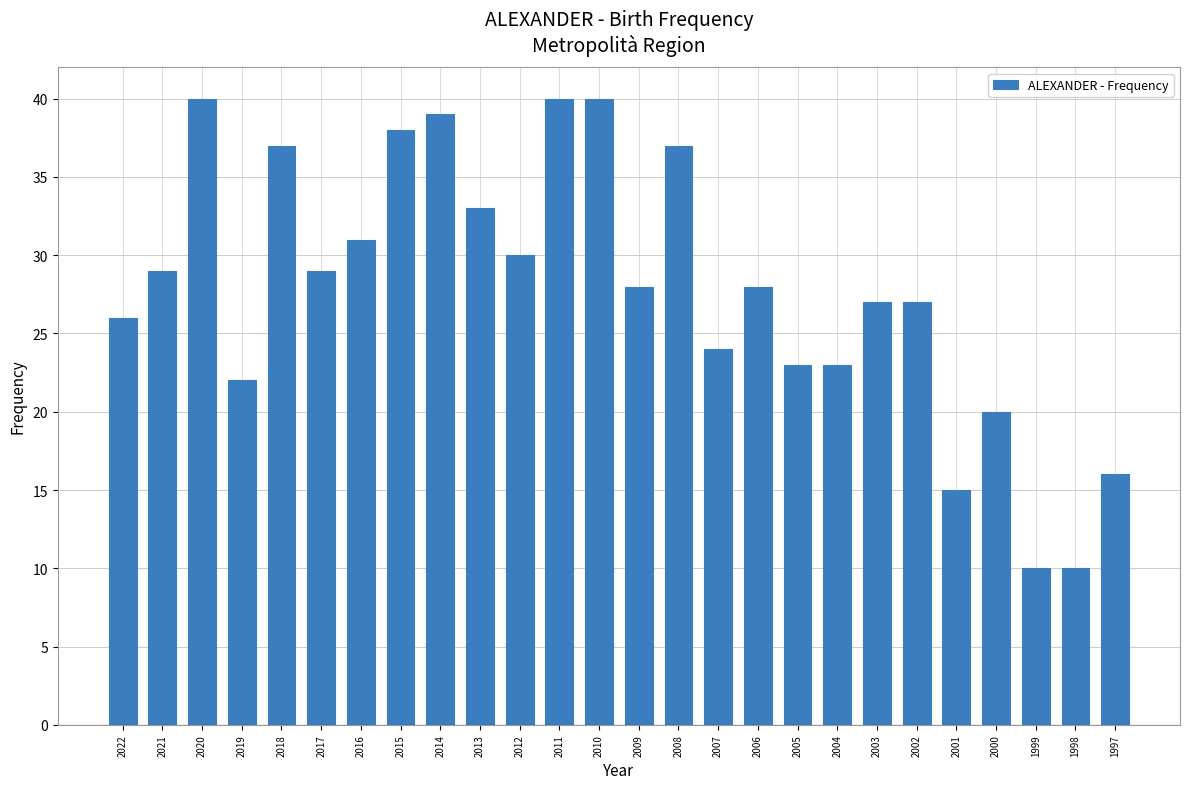

Reading left to right, list all the values displayed in this chart.

2022=26	2021=29	2020=40	2019=22	2018=37	2017=29	2016=31	2015=38	2014=39	2013=33	2012=30	2011=40	2010=40	2009=28	2008=37	2007=24	2006=28	2005=23	2004=23	2003=27	2002=27	2001=15	2000=20	1999=10	1998=10	1997=16